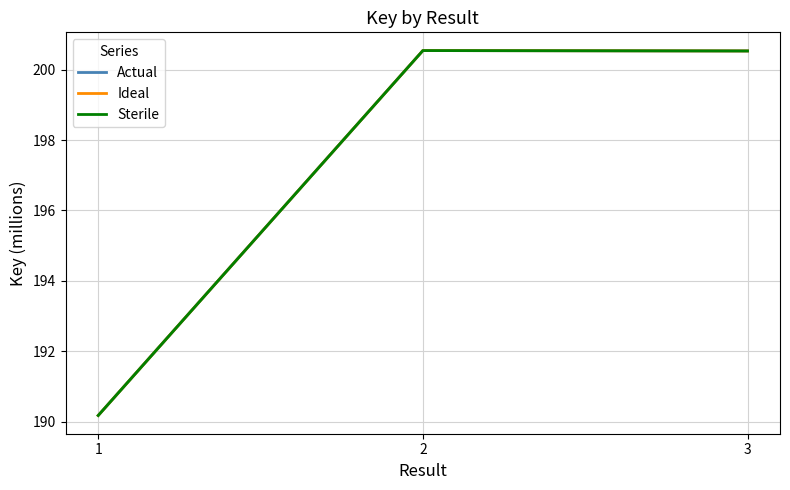

Reading right to left, extract all data points from this chart.

Actual: 200.5	200.5	190.2
Ideal: 200.5	200.5	190.2
Sterile: 200.5	200.5	190.2